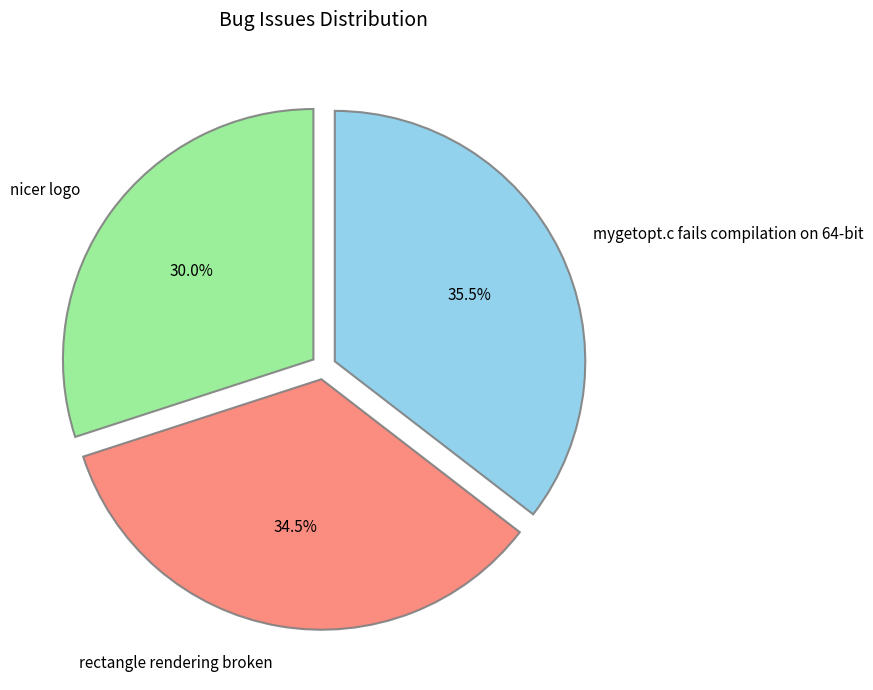

Does rectangle rendering broken account for over 50% of the chart?

No